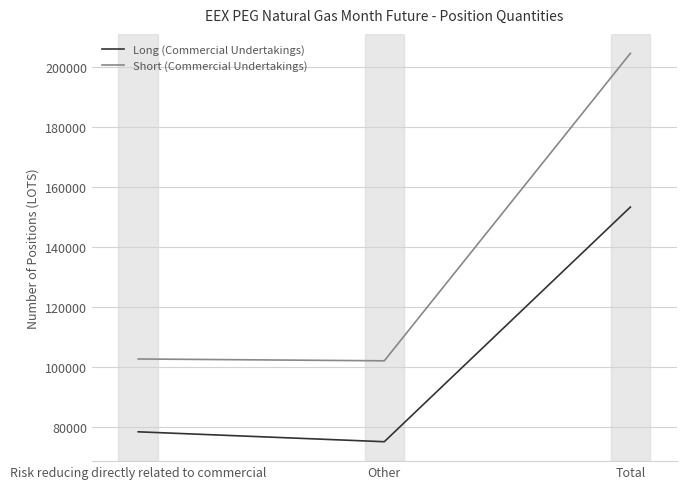

What is the maximum value shown in the chart?

204471